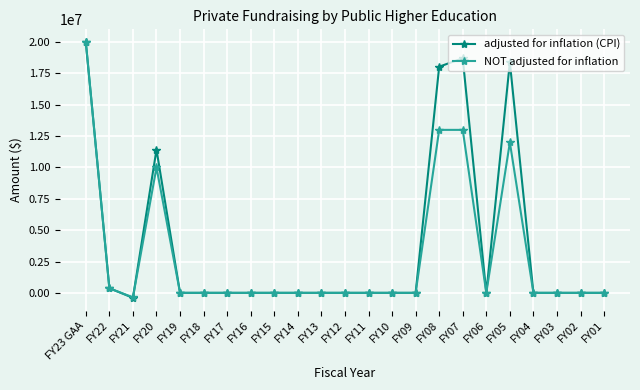

What is the label of the 16th point from the left?

FY08